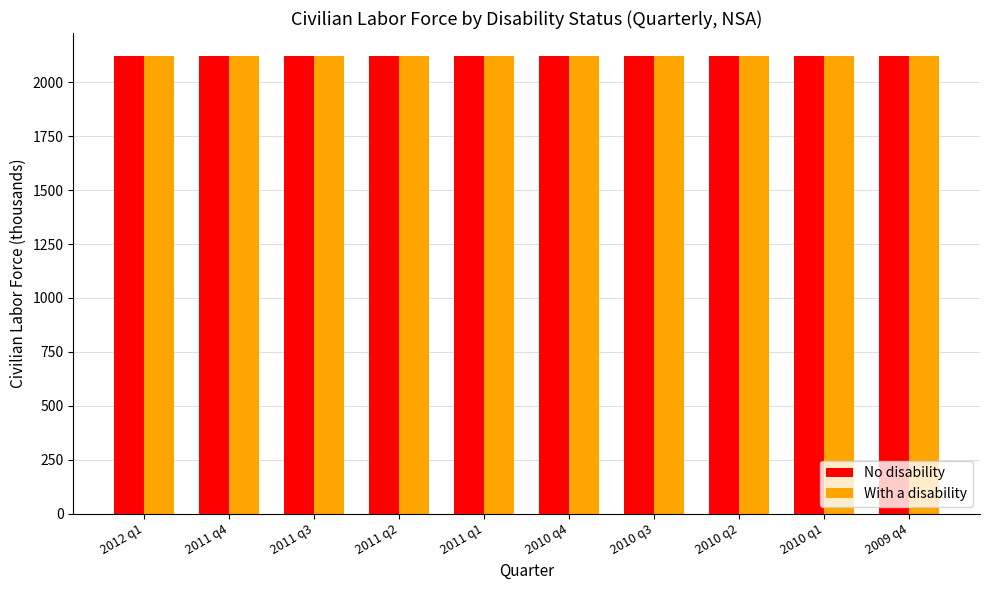

Is it true that No disability equals 3026 at 2012 q1?

False